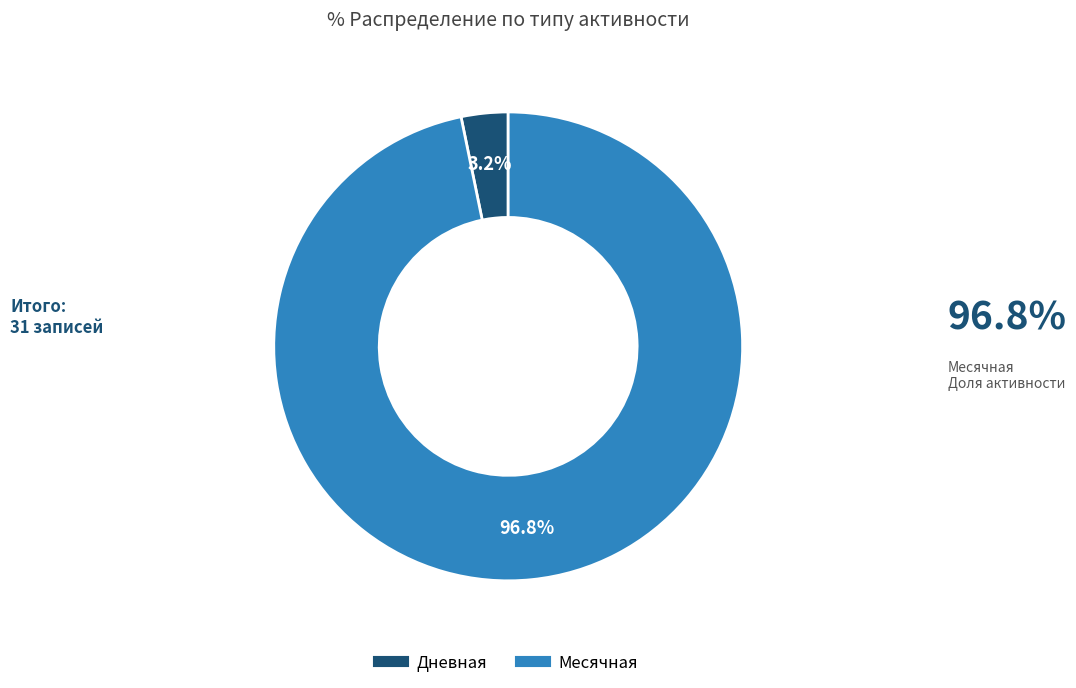

What is the majority slice?

Месячная